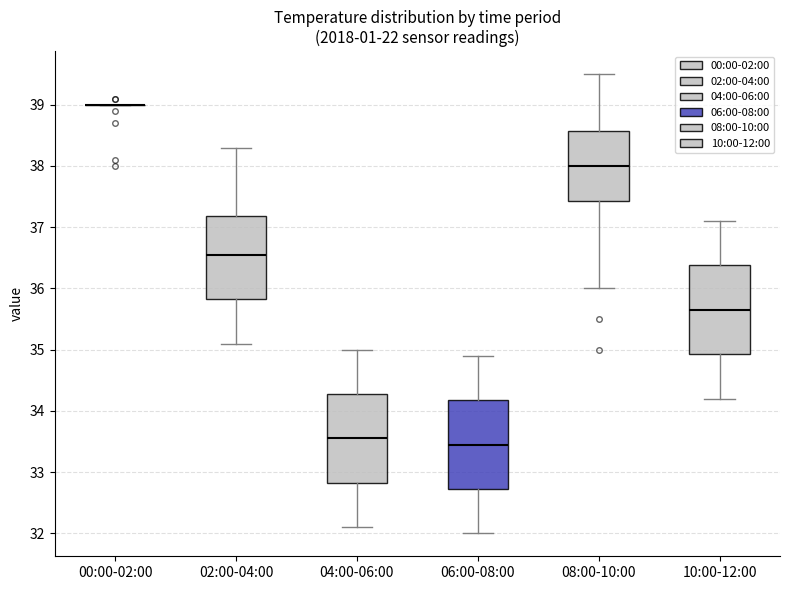

Reading left to right, read every box against the y-axis: the position of its median line, the range the box covers, and the ends of its whiskers. The values are not printed on the chart, so give them approximately, as read against the axis.

00:00-02:00: box collapsed to a line at 39.0, whiskers 39.0 to 39.0
02:00-04:00: median 36.6, box 35.8 to 37.2, whiskers 35.1 to 38.3
04:00-06:00: median 33.6, box 32.8 to 34.3, whiskers 32.1 to 35.0
06:00-08:00: median 33.5, box 32.7 to 34.2, whiskers 32.0 to 34.9
08:00-10:00: median 38.0, box 37.4 to 38.6, whiskers 36.0 to 39.5
10:00-12:00: median 35.7, box 34.9 to 36.4, whiskers 34.2 to 37.1